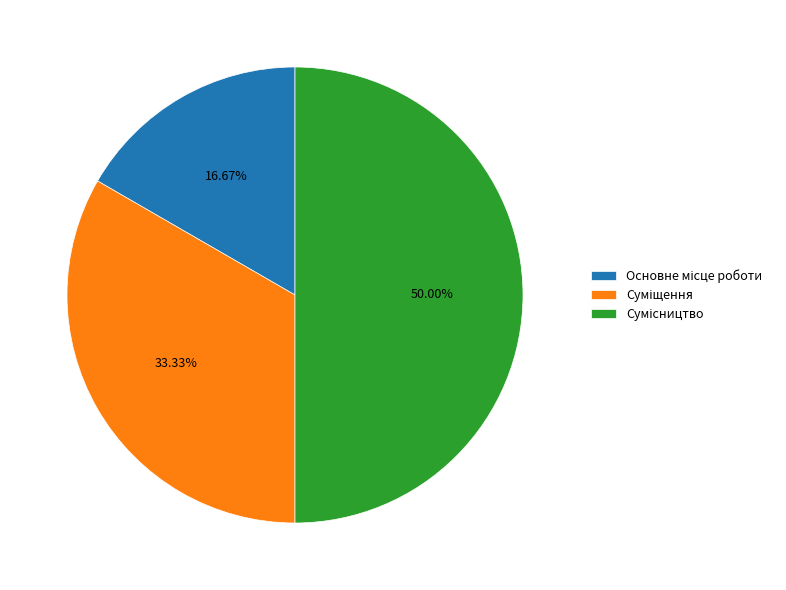

What percentage is the Основне місце роботи slice, to the nearest percent?

17%